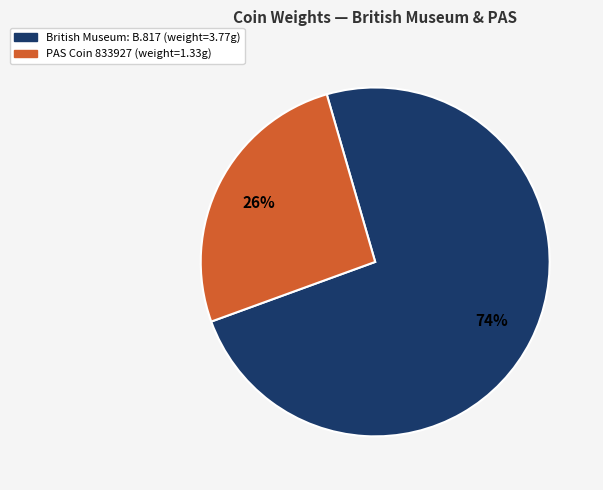

Combined, do British Museum: B.817 and PAS Coin 833927 account for over 50%?

Yes